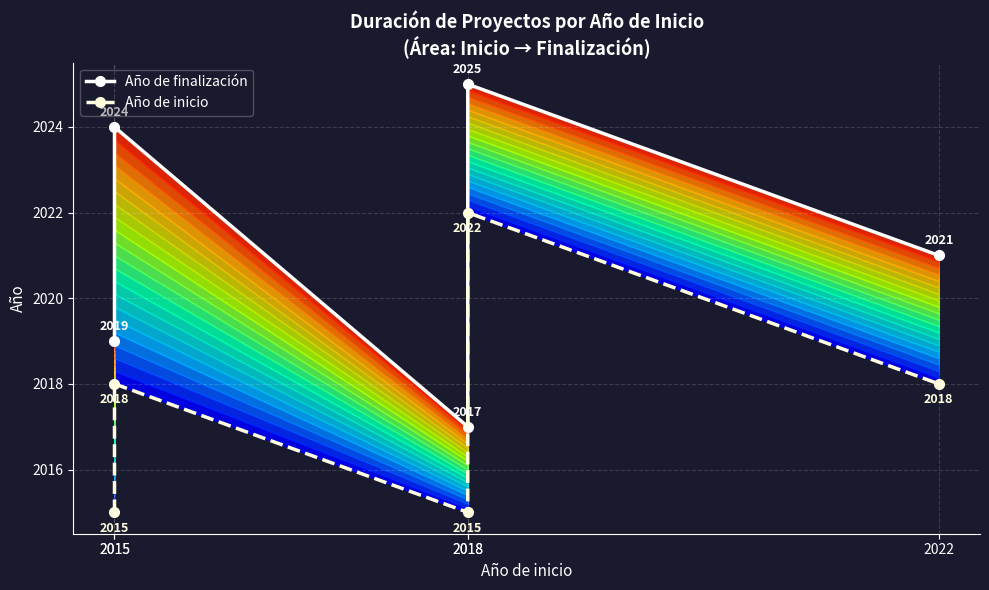

True or false: Año de inicio has a value of 889 at 2022.

False